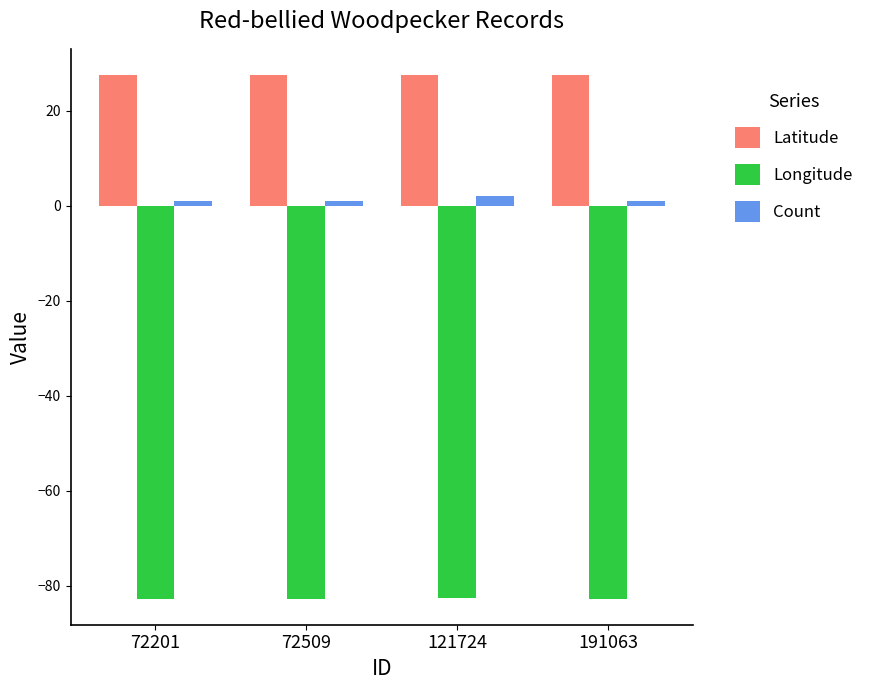

At 72201, list the series in order from smallest to largest.

Longitude, Count, Latitude